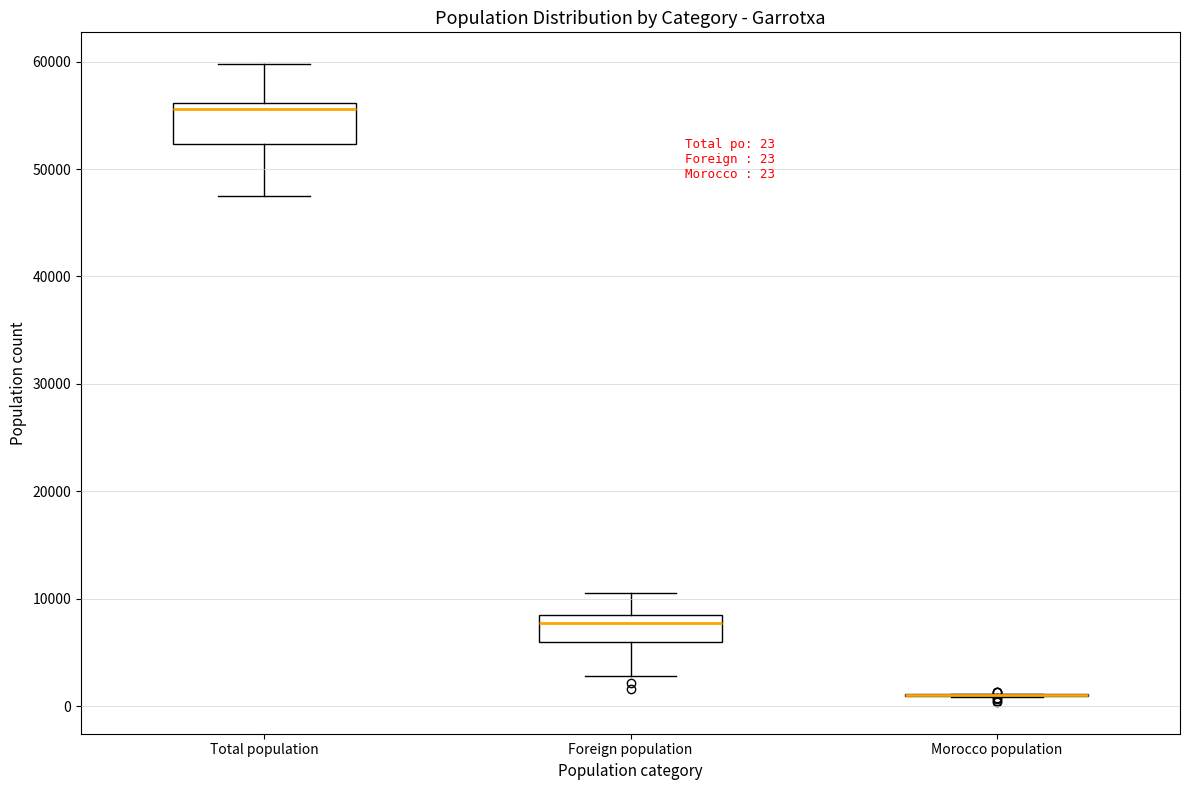

Comparing the boxes themselves (not the whiskers), which one is the tallest?

Total population